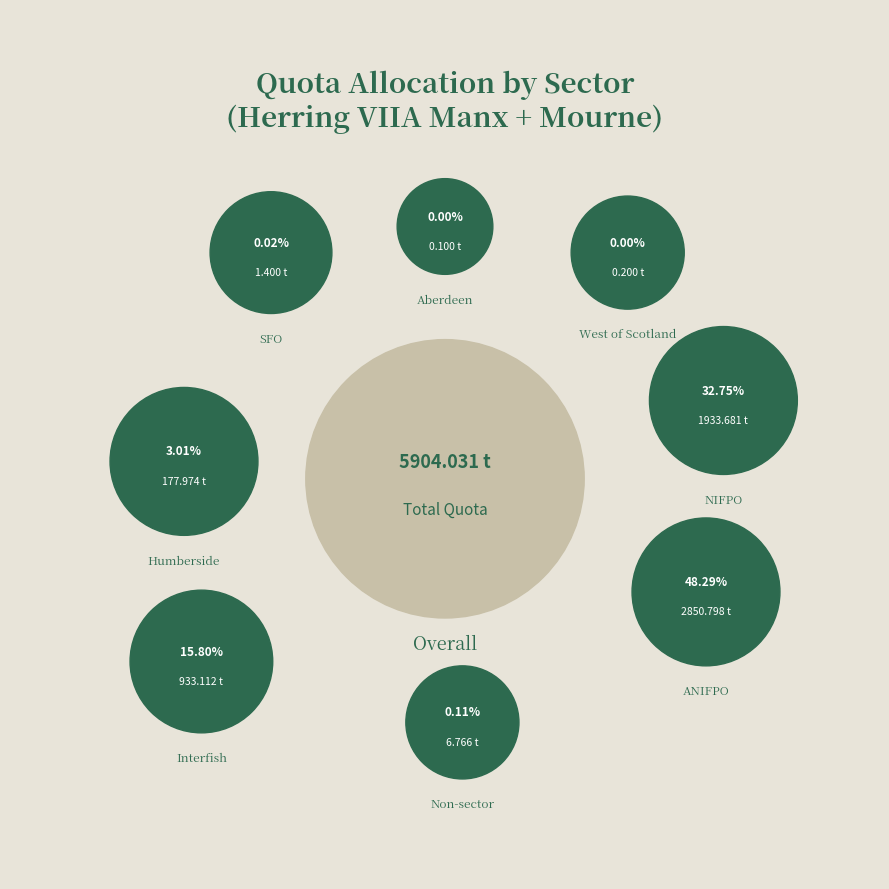

Rank the categories by value from highest to lowest.

ANIFPO, NIFPO, Interfish, Humberside, Non-sector, SFO, West of Scotland, Aberdeen